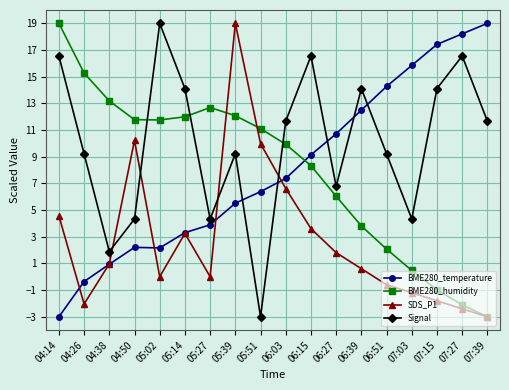

Which series has the largest total across all categories?

Signal